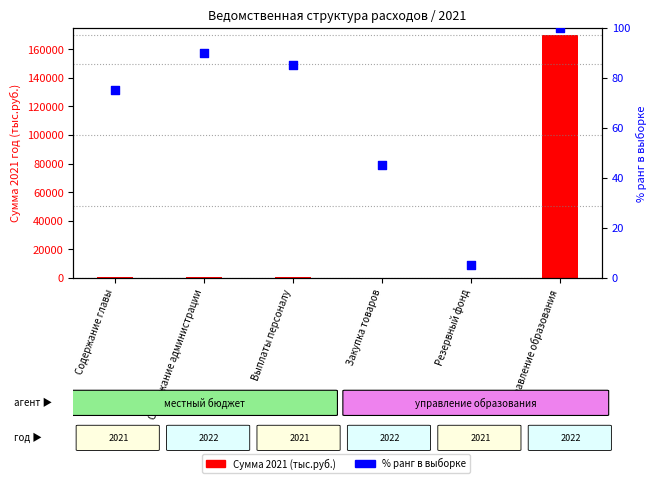

Is the value of % ранг в выборке at Закупка товаров greater than the value of Сумма 2021 (тыс.руб.) at Управление образования?

No